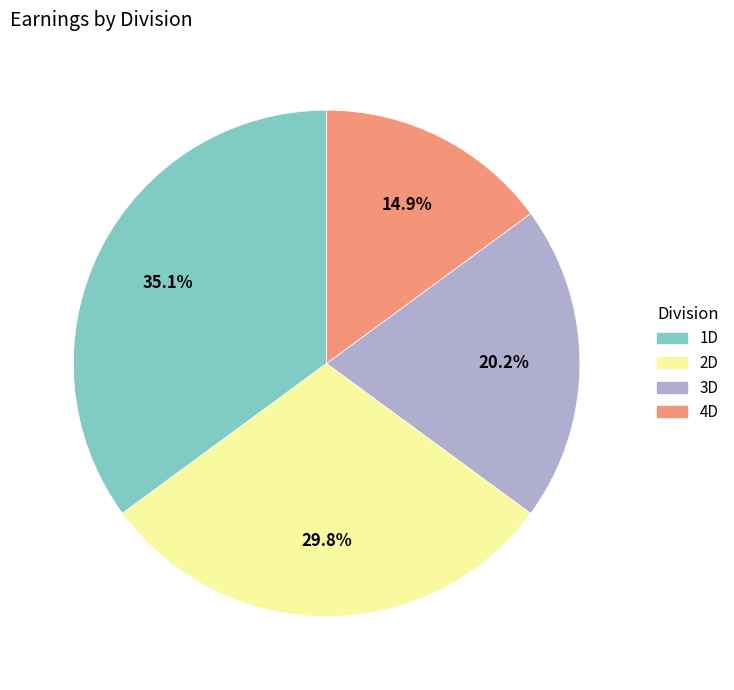

To the nearest percent, what is the combined percentage of 1D and 4D?

50%